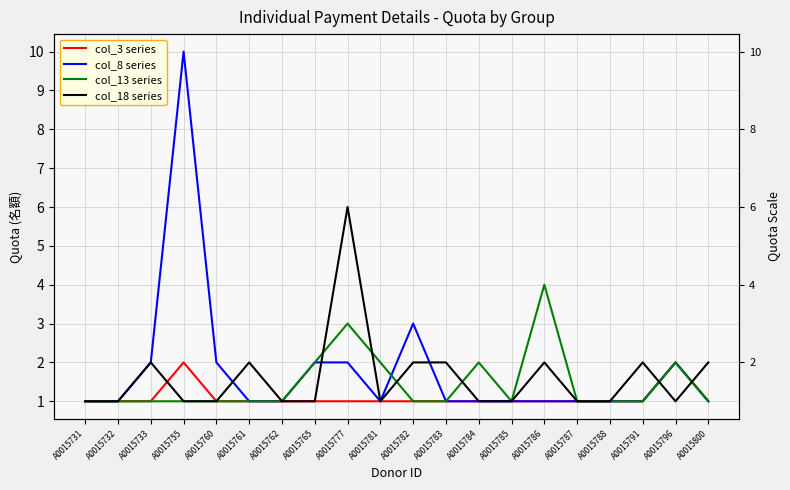

At which label does col_18 series reach its peak?

A0015777